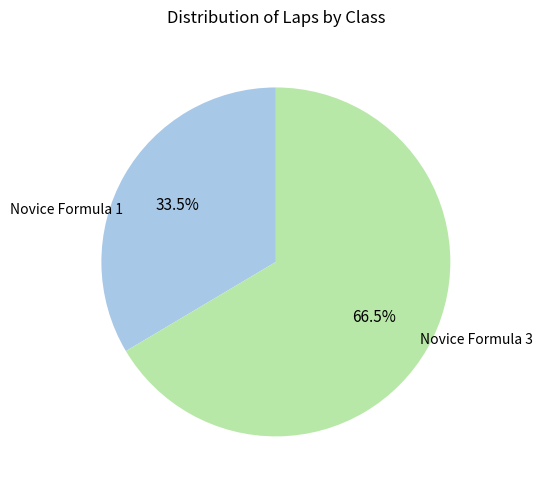

How many slices are in this pie chart?

2